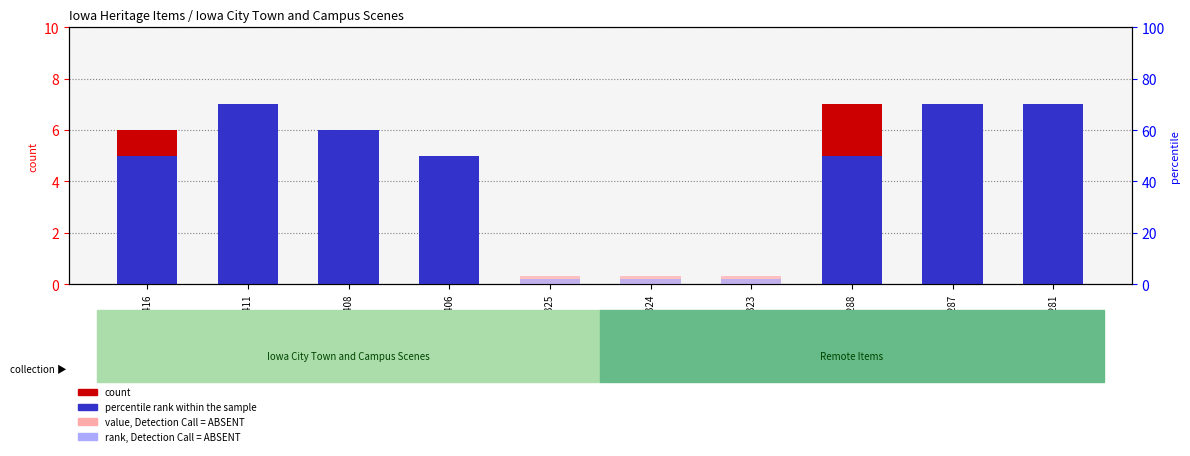

Reading left to right, list all the values displayed in this chart.

count: 6	5	5	4	0	0	0	7	5	5
percentile rank within the sample: 5	7	6	5	0	0	0	5	7	7
value, Detection Call = ABSENT: 0	0	0	0	3	3	3	0	0	0
rank, Detection Call = ABSENT: 0	0	0	0	2	2	2	0	0	0